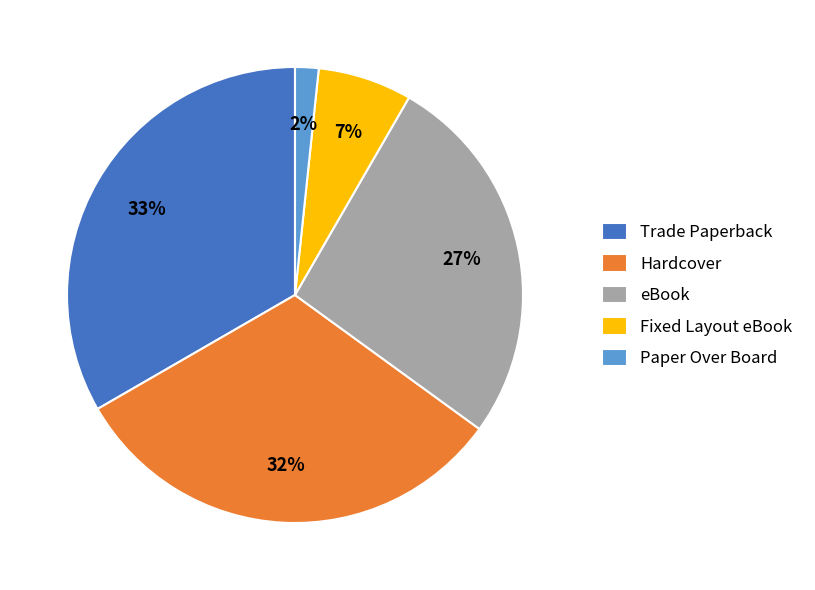

What is the largest slice in the pie chart?

Trade Paperback